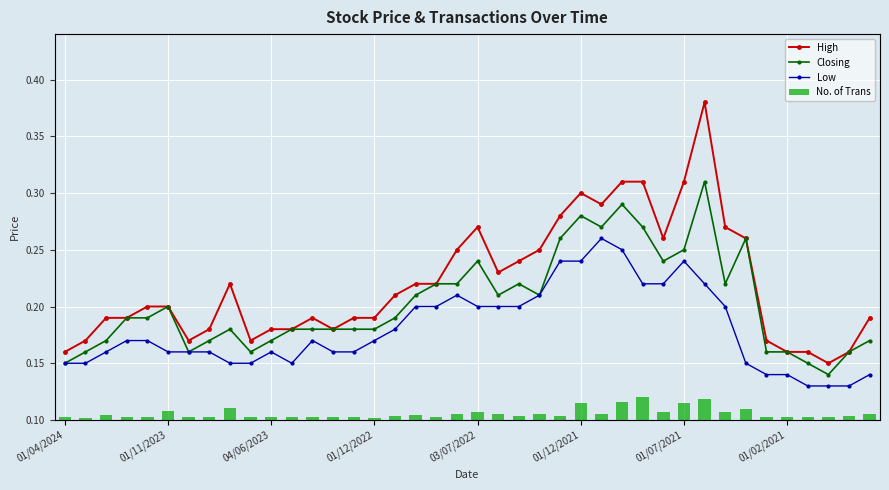

How many groups of bars are there?

40